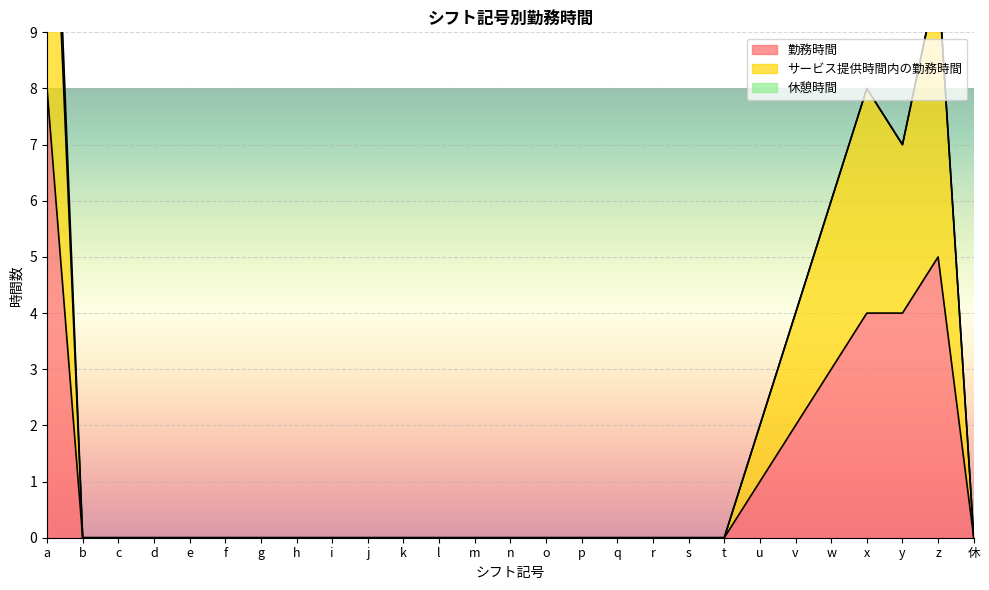

Reading right to left, list all the values displayed in this chart.

勤務時間: 休=0	z=5	y=4	x=4	w=3	v=2	u=1	t=0	s=0	r=0	q=0	p=0	o=0	n=0	m=0	l=0	k=0	j=0	i=0	h=0	g=0	f=0	e=0	d=0	c=0	b=0	a=8
サービス提供時間内の勤務時間: 休=0	z=10	y=7	x=8	w=6	v=4	u=2	t=0	s=0	r=0	q=0	p=0	o=0	n=0	m=0	l=0	k=0	j=0	i=0	h=0	g=0	f=0	e=0	d=0	c=0	b=0	a=15